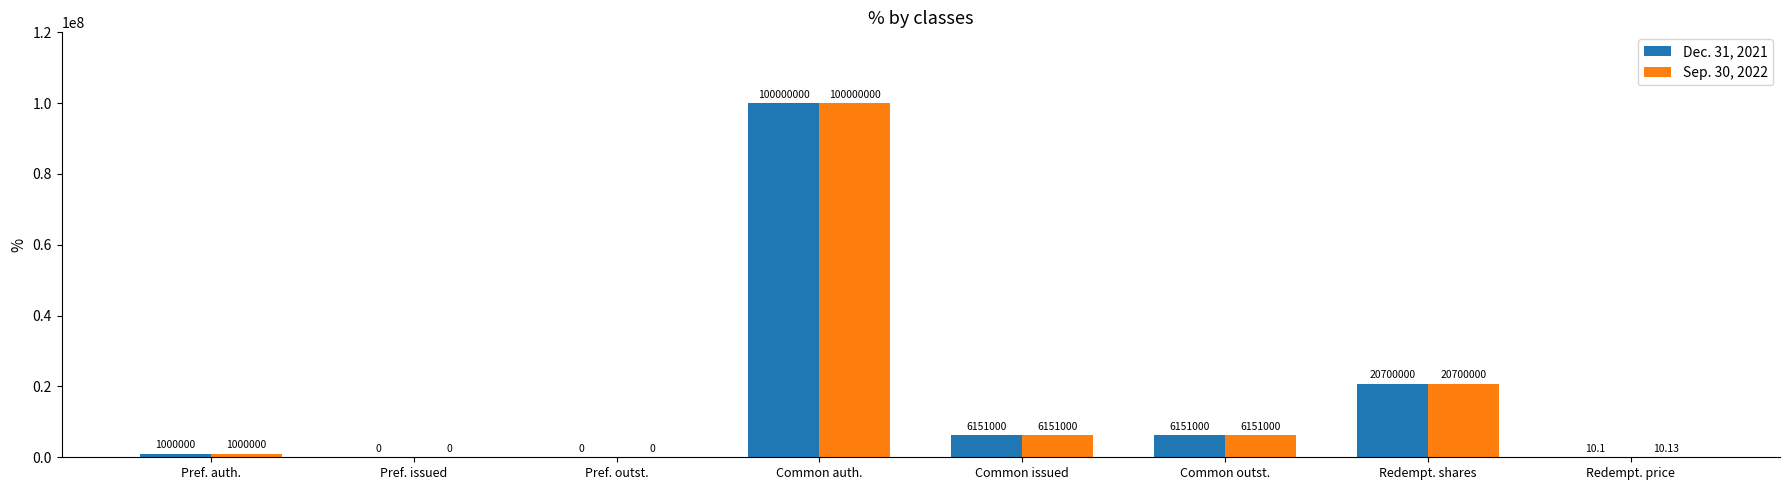

Between Redempt. shares and Redempt. price, which series saw the biggest shift?

Dec. 31, 2021